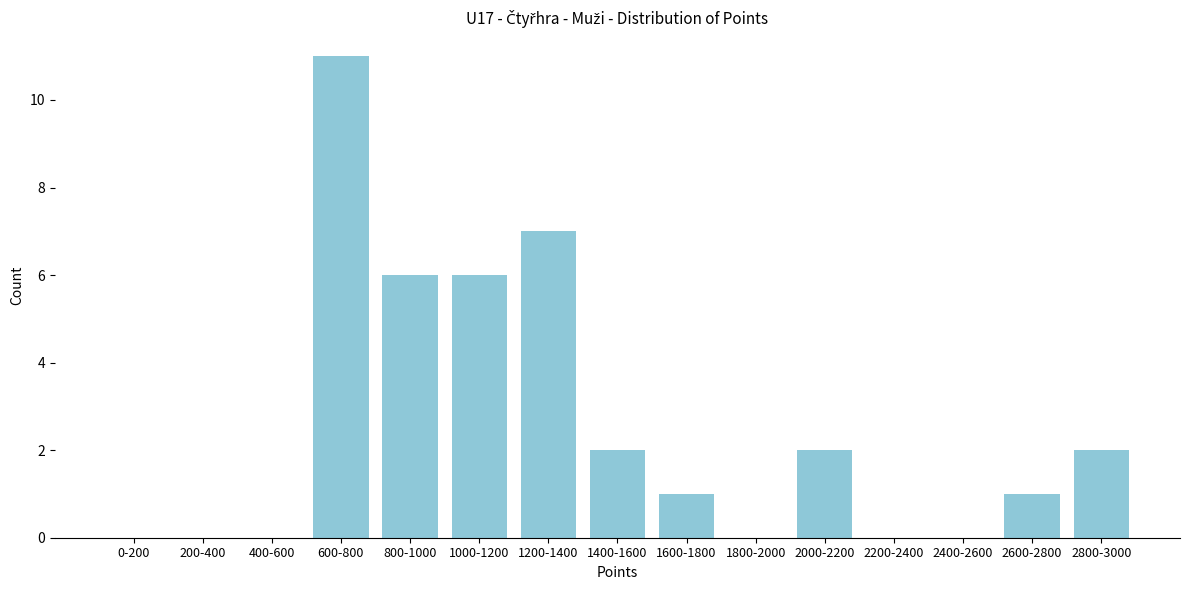

Reading left to right, extract all data points from this chart.

0-200=0	200-400=0	400-600=0	600-800=11	800-1000=6	1000-1200=6	1200-1400=7	1400-1600=2	1600-1800=1	1800-2000=0	2000-2200=2	2200-2400=0	2400-2600=0	2600-2800=1	2800-3000=2